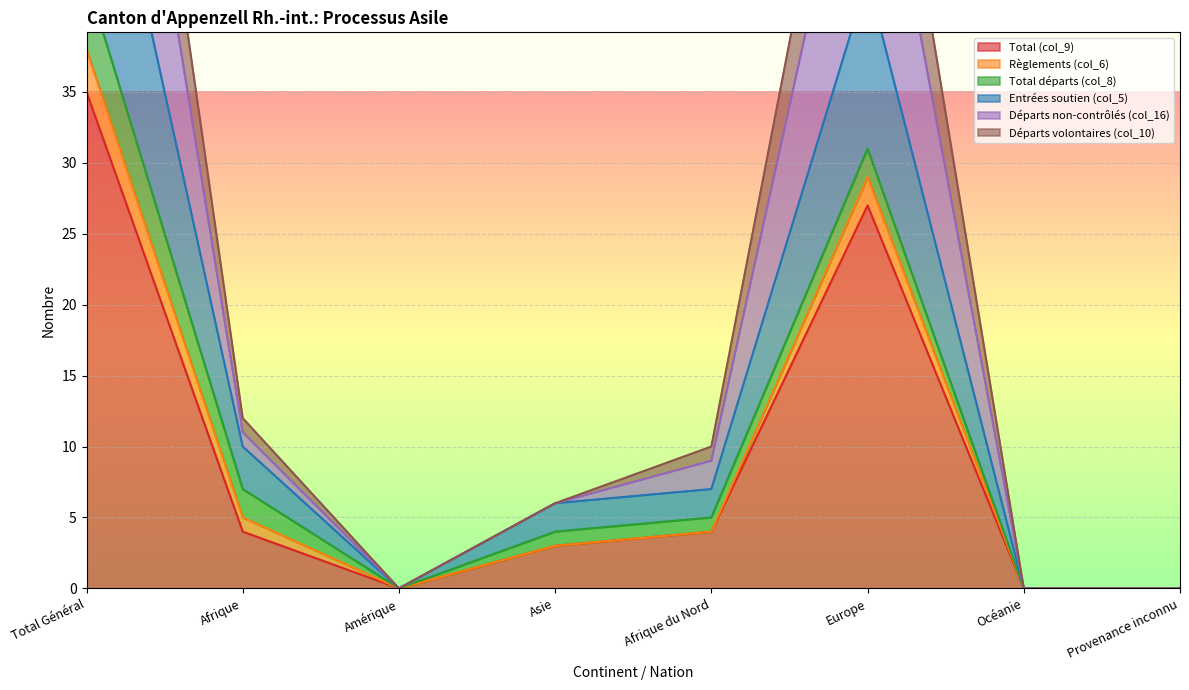

True or false: Entrées soutien (col_5) and Départs non-contrôlés (col_16) intersect in this chart.

False